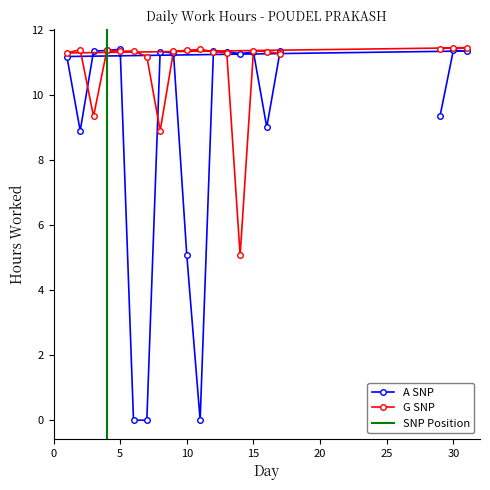

True or false: A SNP and G SNP cross at least once.

True